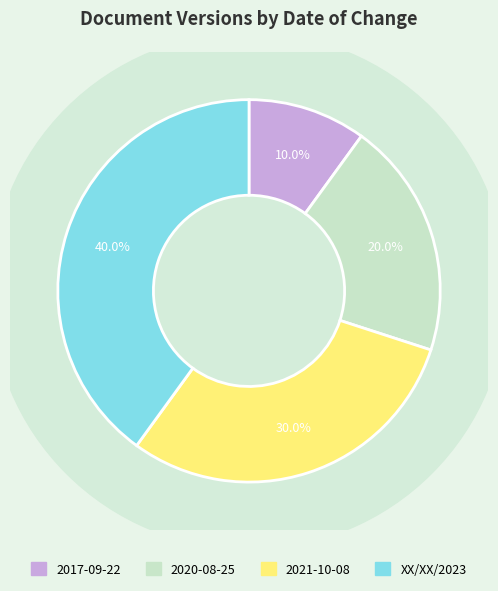

Does 2017-09-22 account for over 50% of the chart?

No